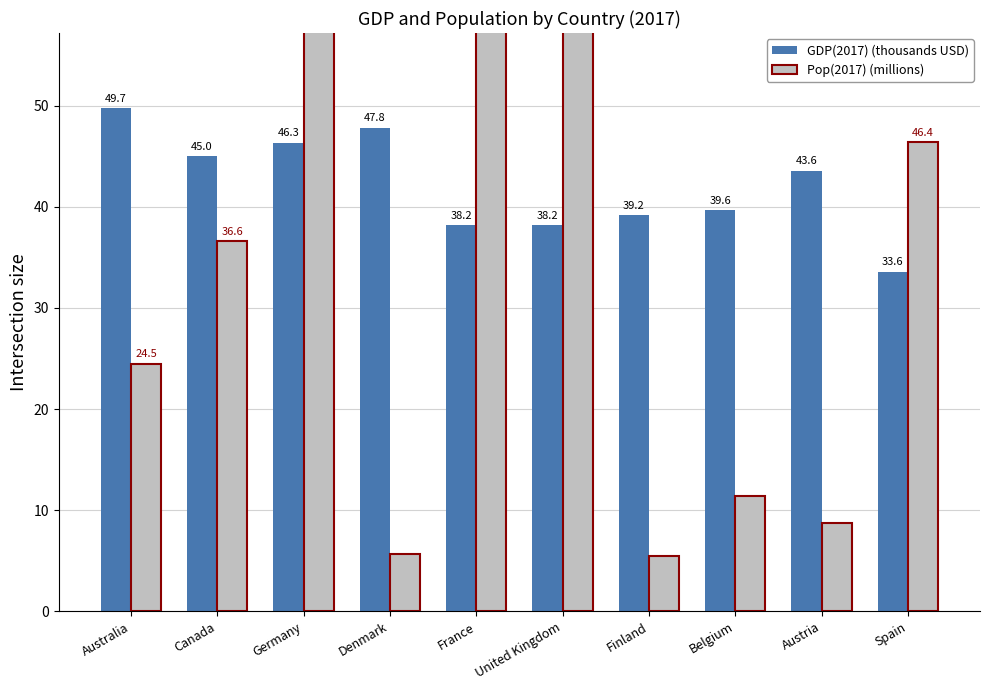

Reading right to left, what are all the values shown in this chart?

GDP(2017) (thousands USD): Spain=33.6	Austria=43.6	Belgium=39.6	Finland=39.2	United Kingdom=38.2	France=38.2	Denmark=47.8	Germany=46.3	Canada=45.0	Australia=49.7
Pop(2017) (millions): Spain=46.4	Austria=8.7	Belgium=11.4	Finland=5.5	United Kingdom=66.2	France=67.2	Denmark=5.7	Germany=82.1	Canada=36.6	Australia=24.5